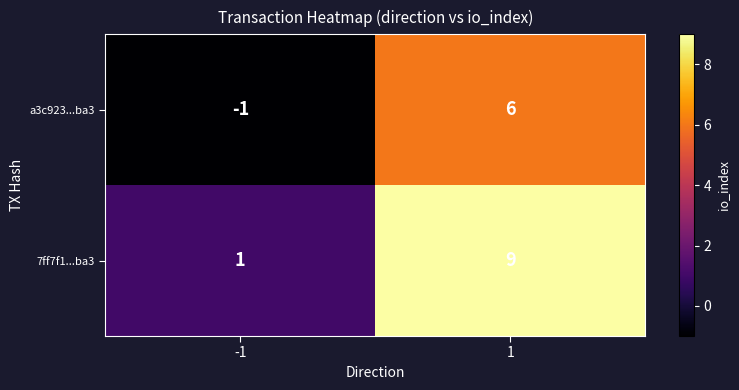

Which series has the largest range (max minus min)?

7ff7f1...ba3